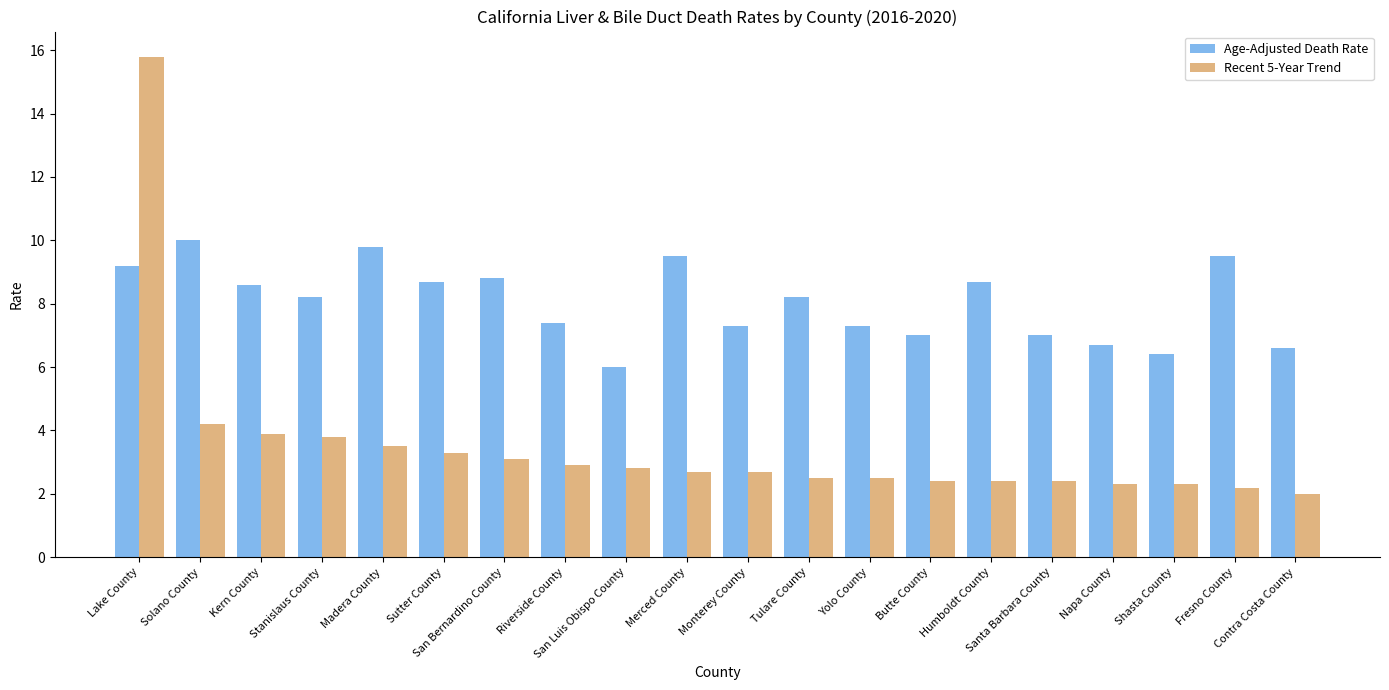

How many groups of bars are there?

20